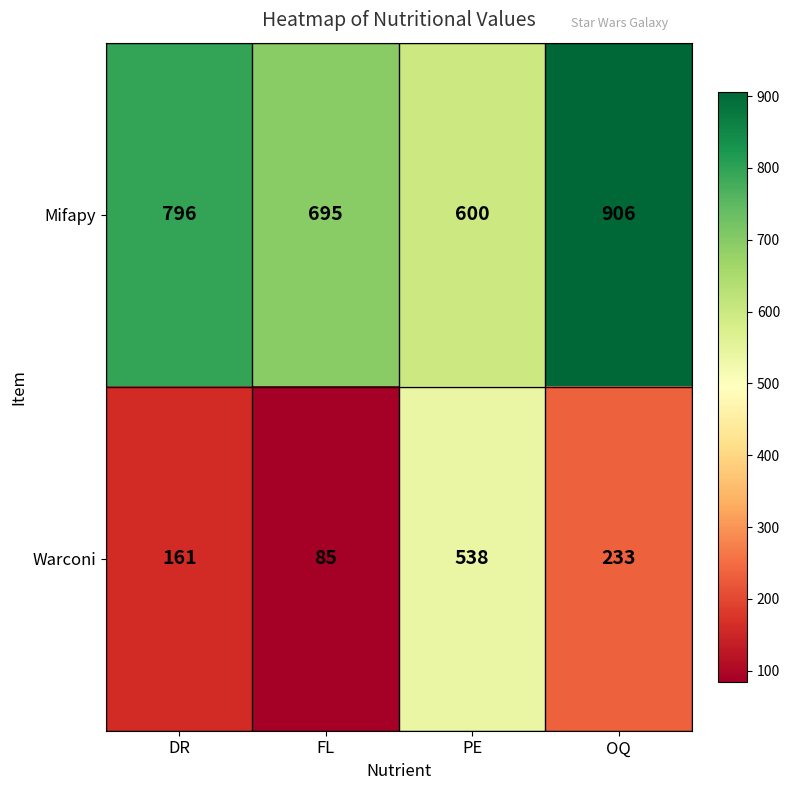

True or false: Warconi has a value of 538 at PE.

True